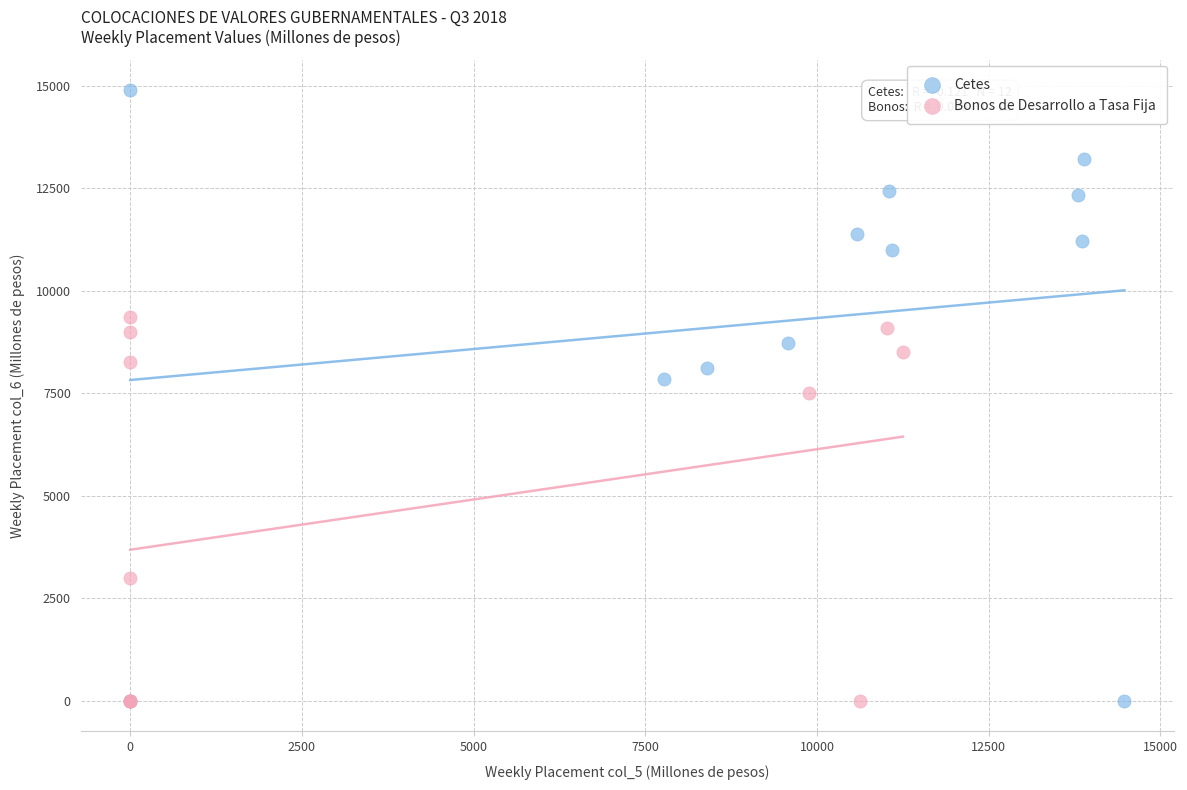

What are all the series names shown in the legend?

Cetes, Bonos de Desarrollo a Tasa Fija